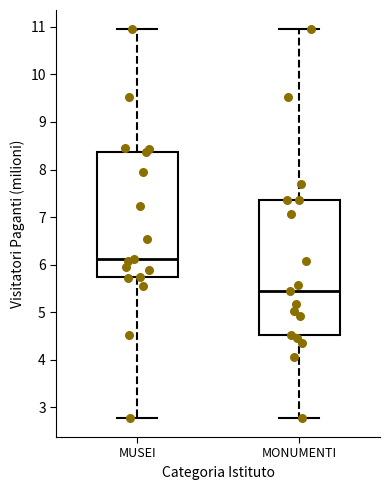

Comparing the boxes themselves (not the whiskers), which one is the tallest?

MONUMENTI